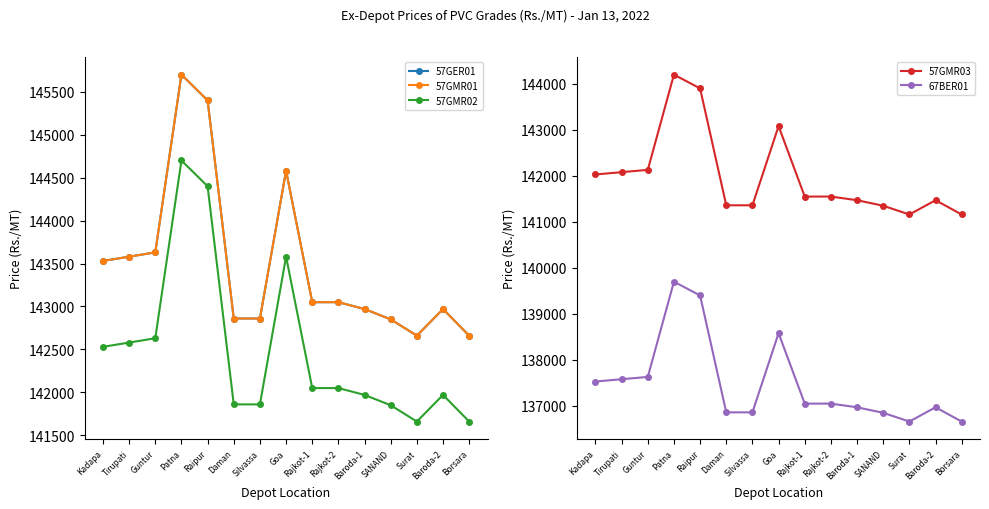

What are all the series names shown in the legend?

57GER01, 57GMR01, 57GMR02, 57GMR03, 67BER01